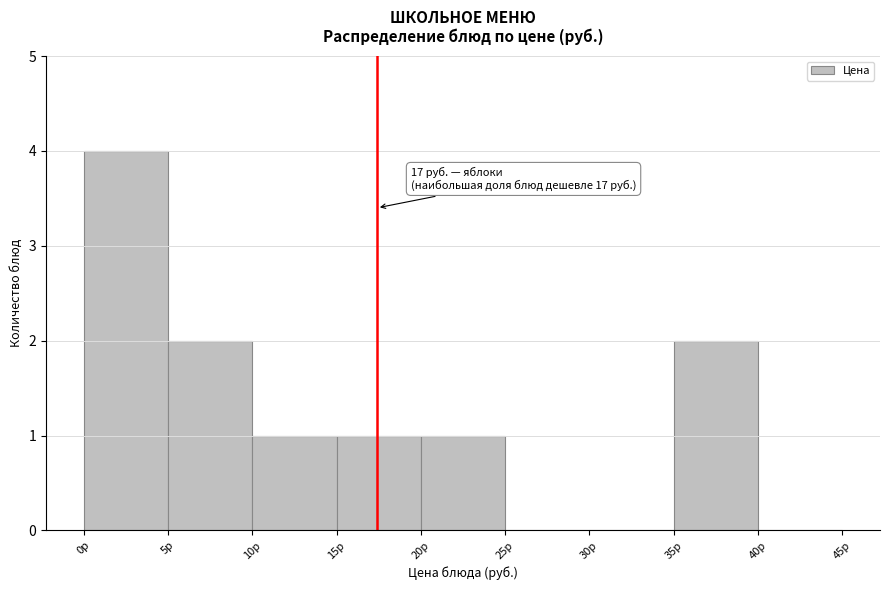

Over which range of the x-axis is the bar tallest?

0 to 5